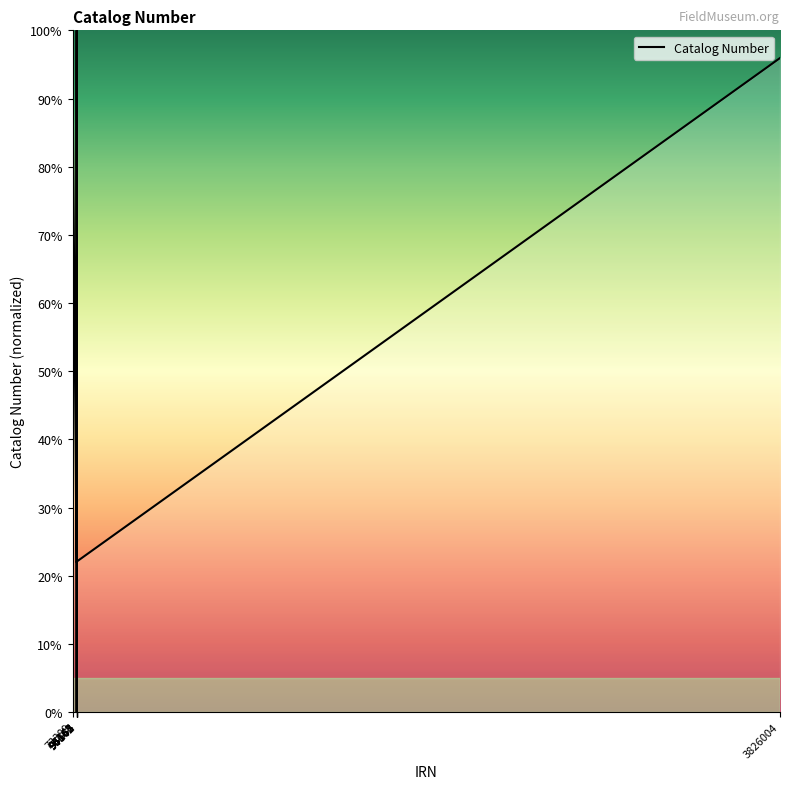

Does the chart have visible grid lines?

No